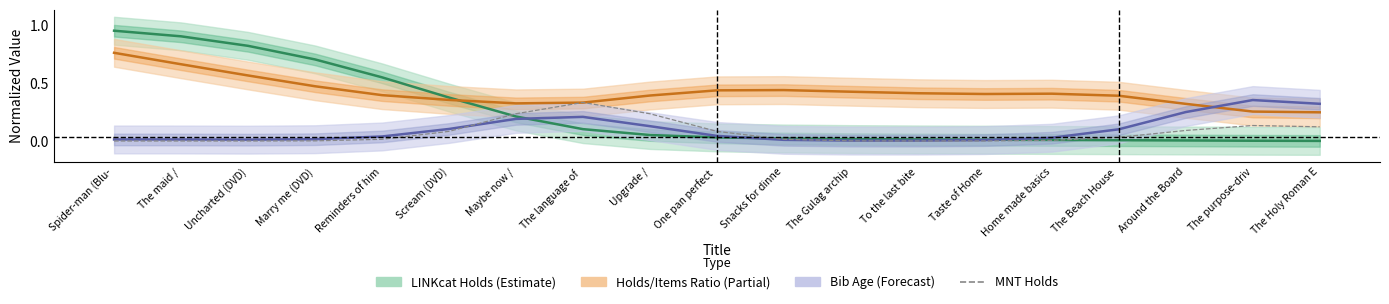

What is the label of the 14th point from the right?

Scream (DVD)